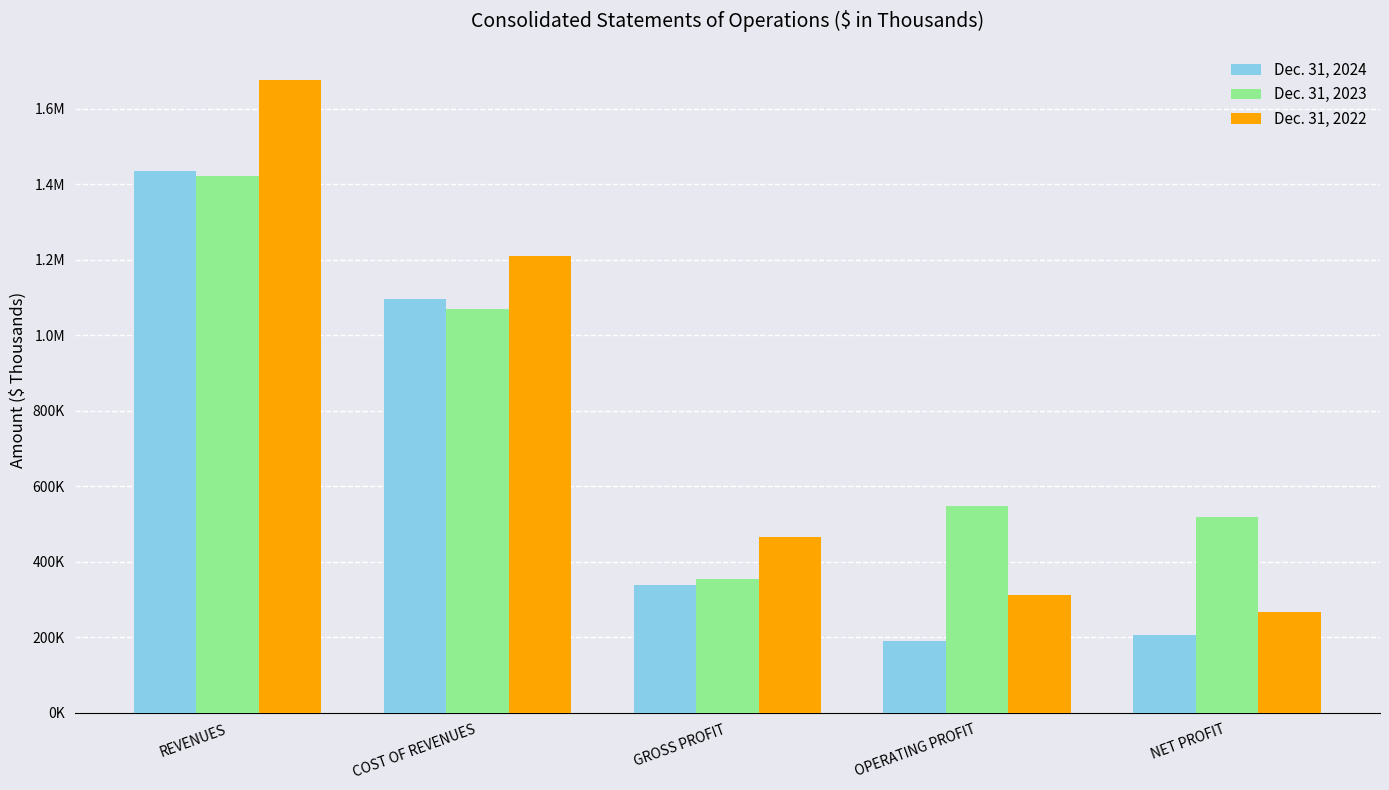

Does the chart contain any negative values?

No